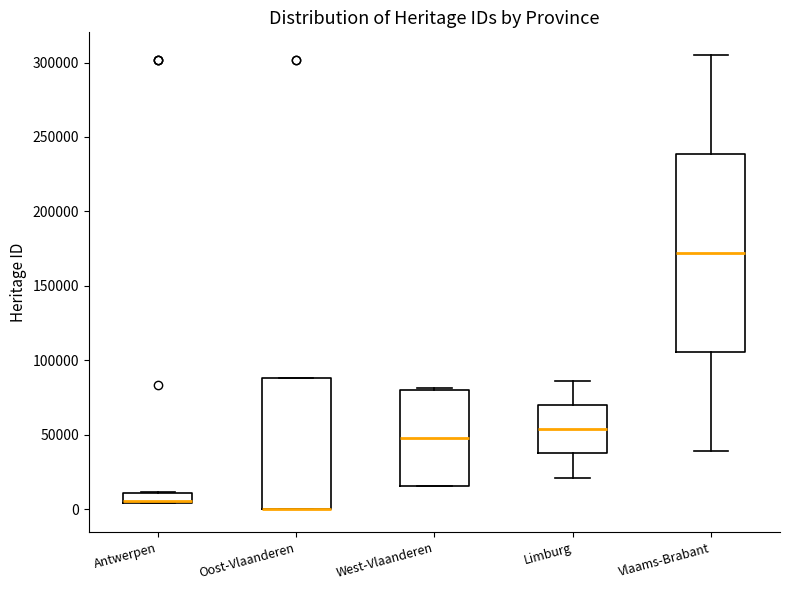

Where is the lower edge of the box for Limburg on the y-axis? The values are not printed on the chart, so give them approximately, as read against the axis.

40000